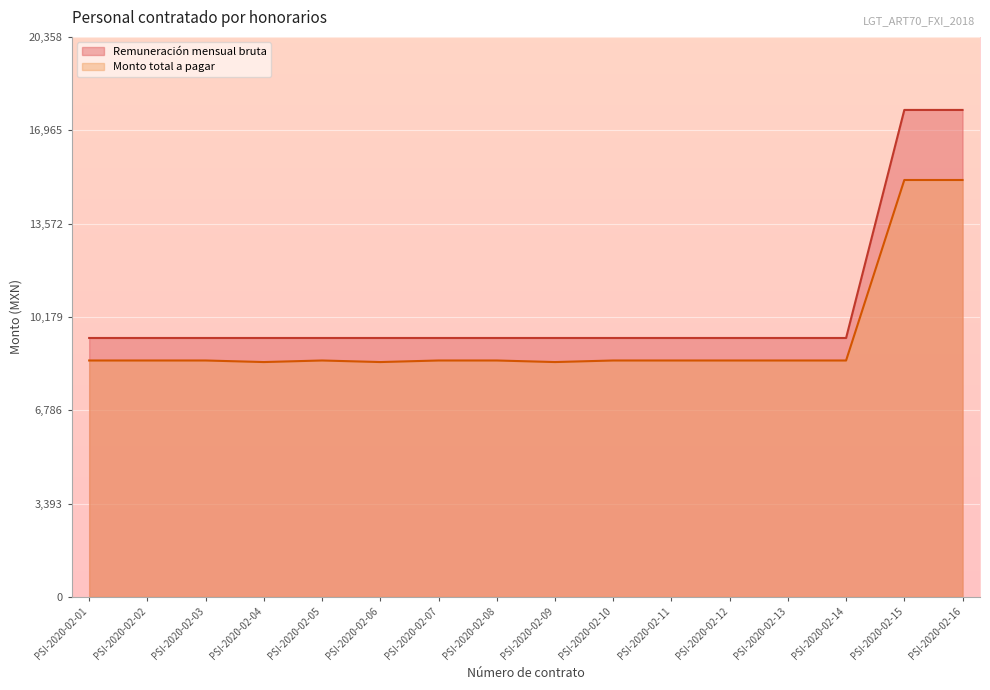

At which category does Monto total a pagar reach its first local peak?

PSI-2020-02-05